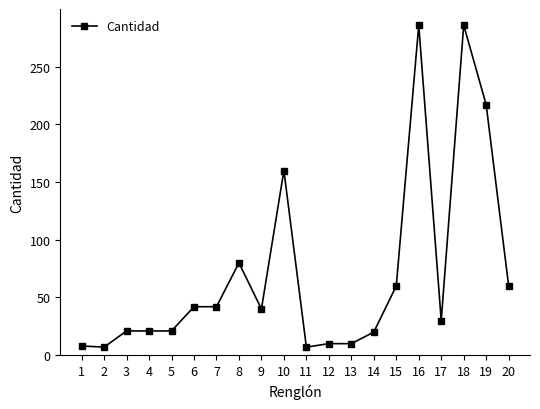

What is the value of the 15th point from the left?

60